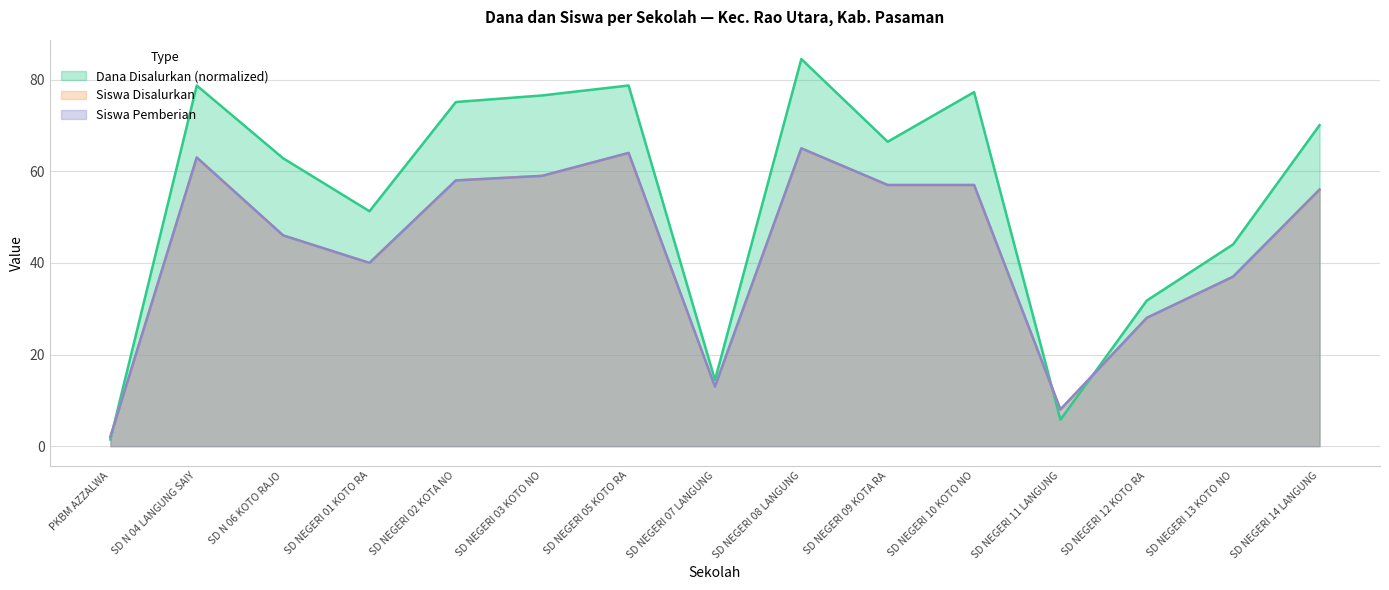

The Dana Disalurkan series shows 51.3 at SD NEGERI 01 KOTO RA. True or false?

True